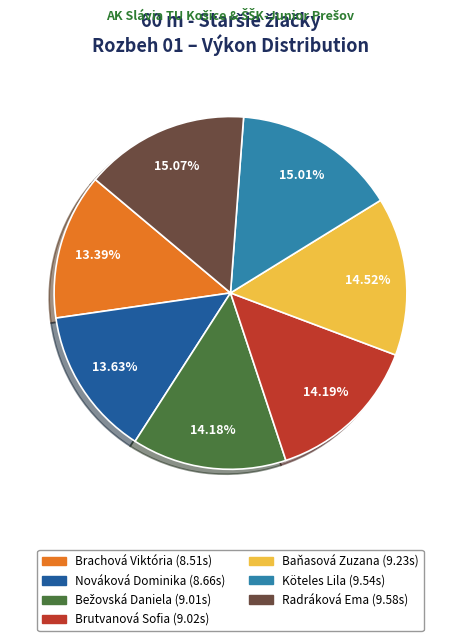

Does Baňasová Zuzana represent more than half of the total?

No